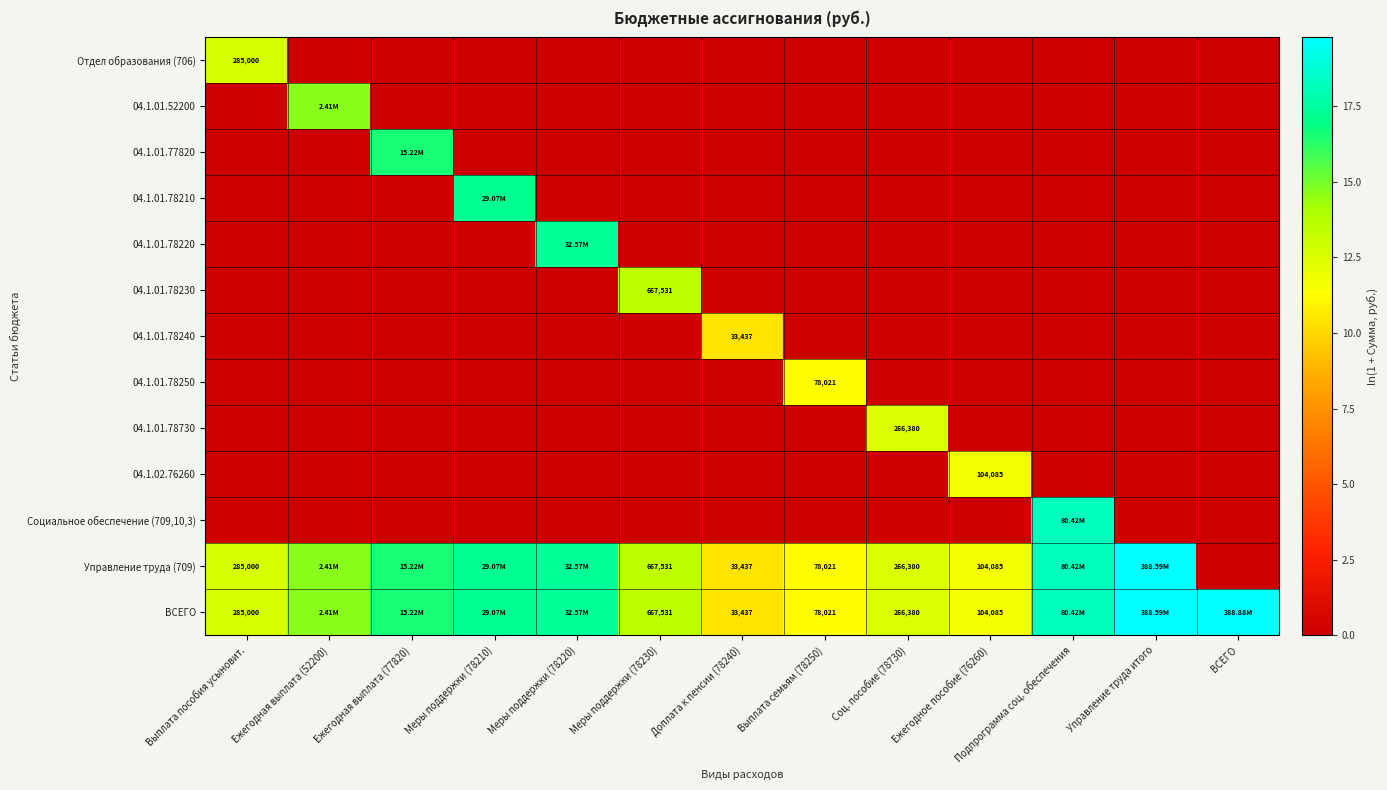

At which category is the sum across all series the highest?

Подпрограмма соц. обеспечения